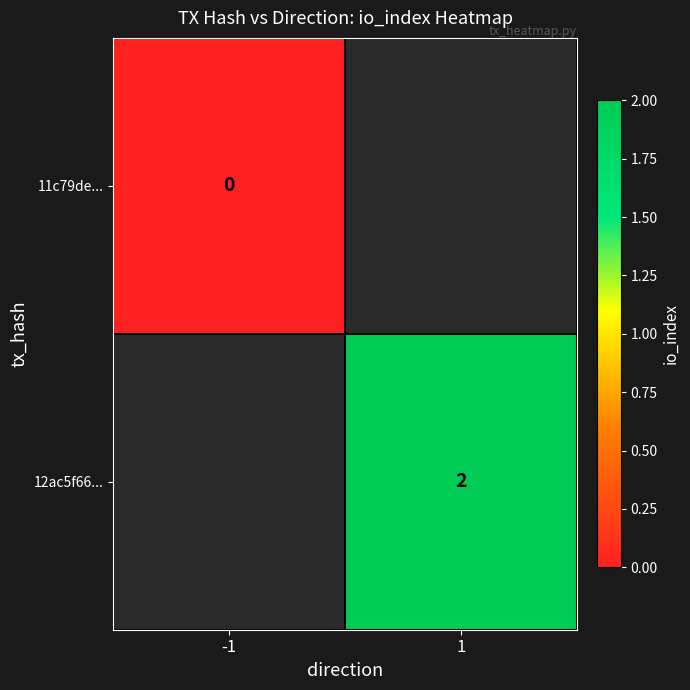

At how many categories does at least one series exceed 0?

1